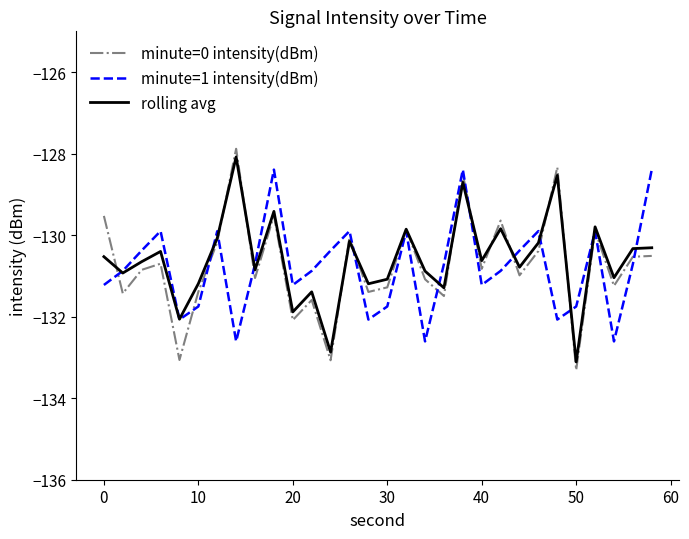

Which series ends up on top after the final intersection of rolling avg and minute=1 intensity(dBm)?

minute=1 intensity(dBm)